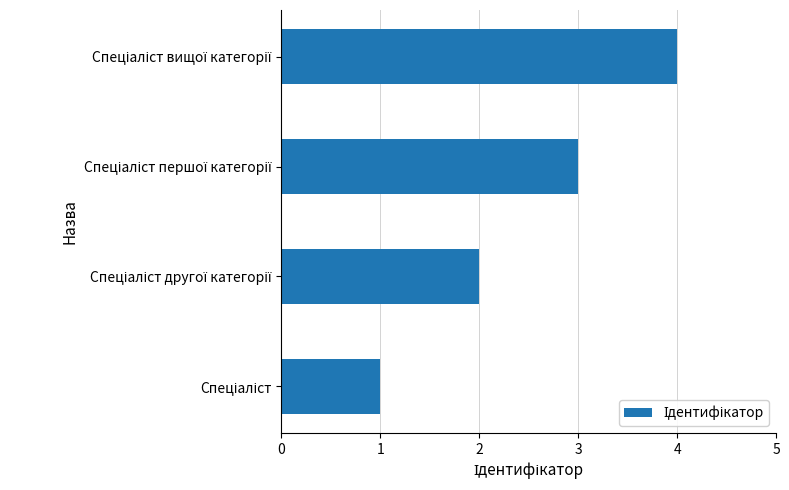

What is the greatest value displayed?

4